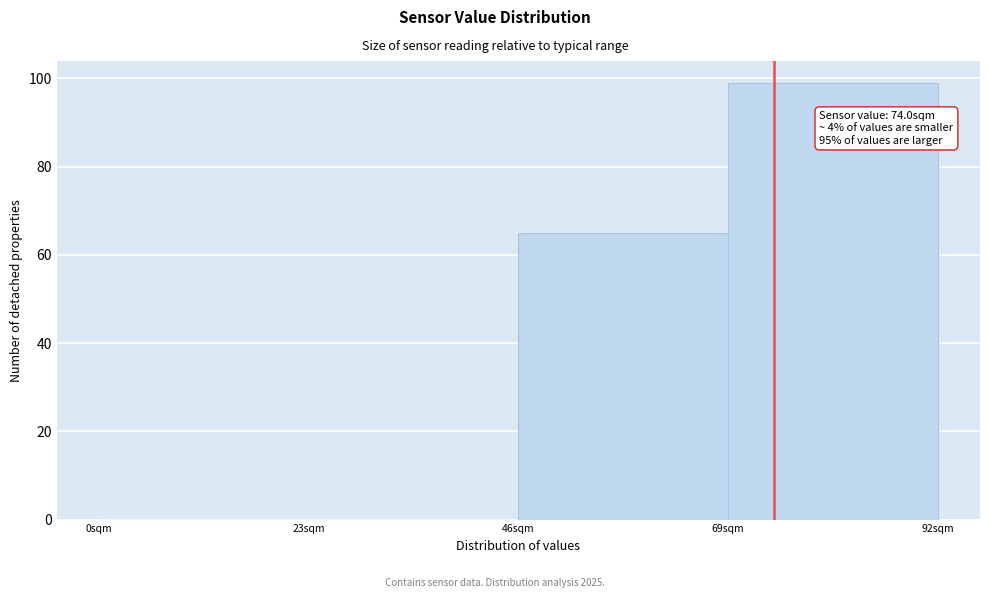

Which range on the x-axis has the tallest bar?

69 to 92